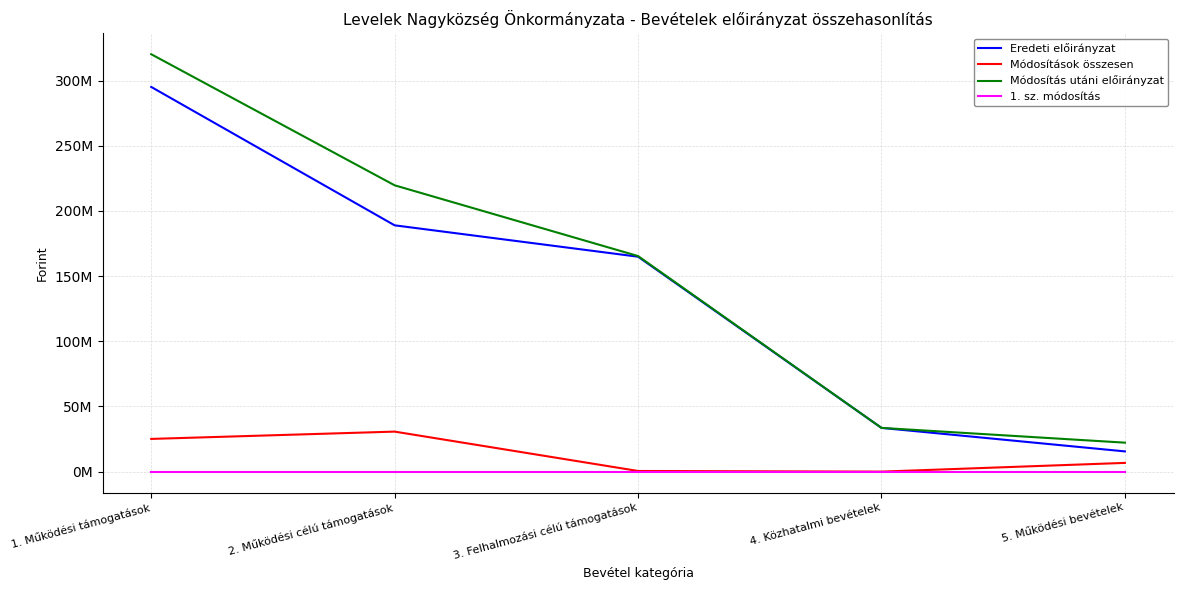

Does the chart display data point markers on the line(s)?

No